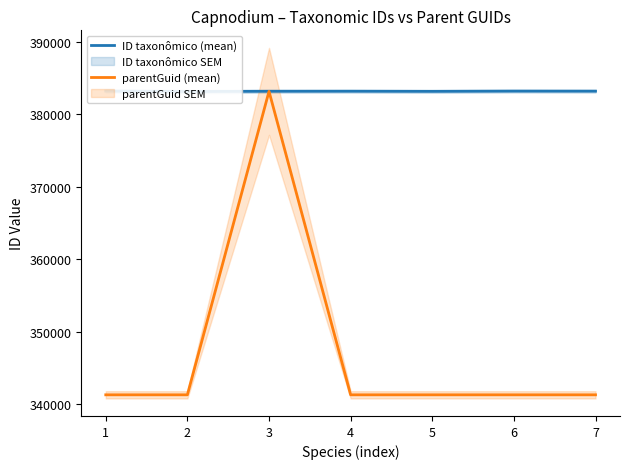

How many series are shown in this chart?

2